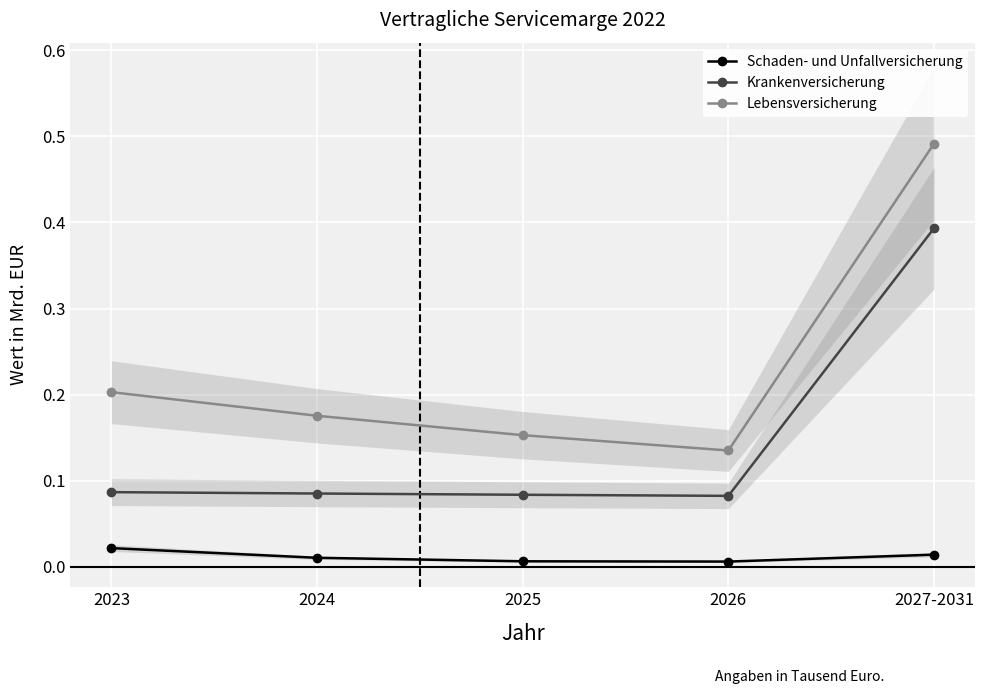

True or false: Schaden- und Unfallversicherung and Krankenversicherung intersect in this chart.

False